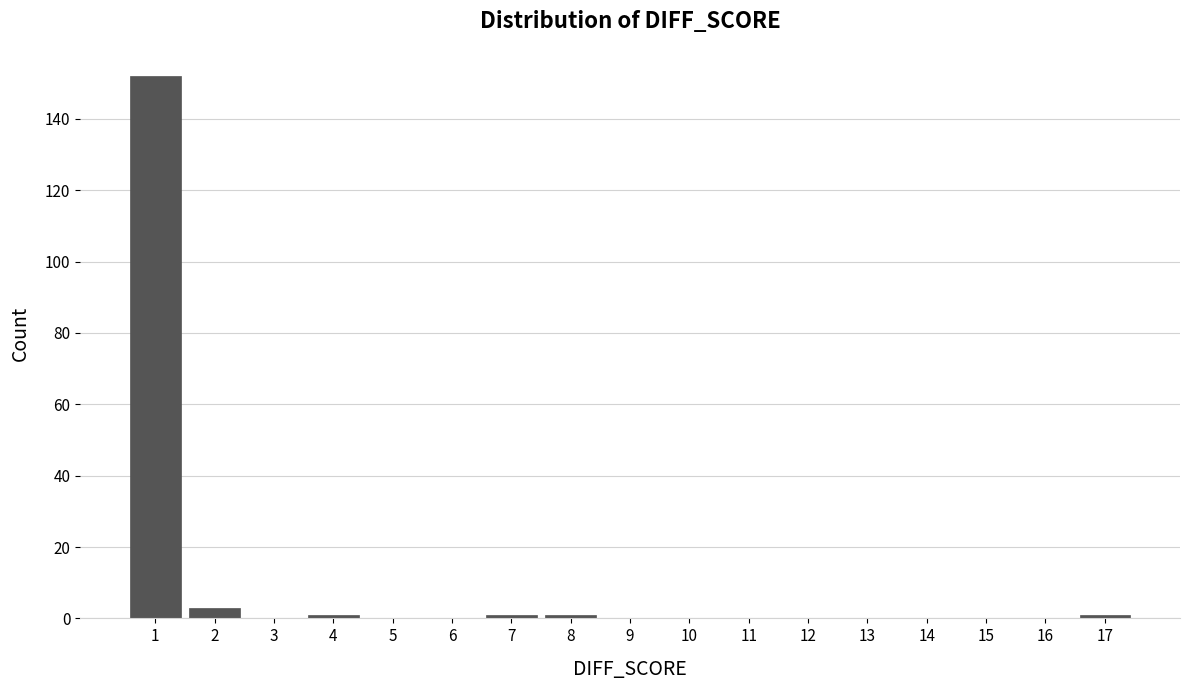

Reading right to left, what are all the values shown in this chart?

17=1	16=0	15=0	14=0	13=0	12=0	11=0	10=0	9=0	8=1	7=1	6=0	5=0	4=1	3=0	2=3	1=152